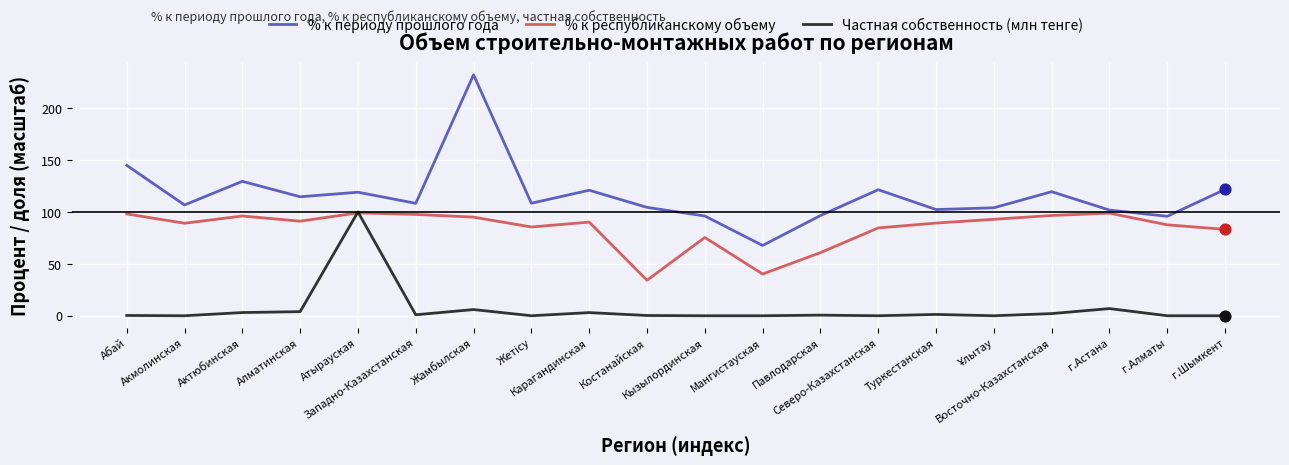

Which series has the largest total across all categories?

% к периоду прошлого года